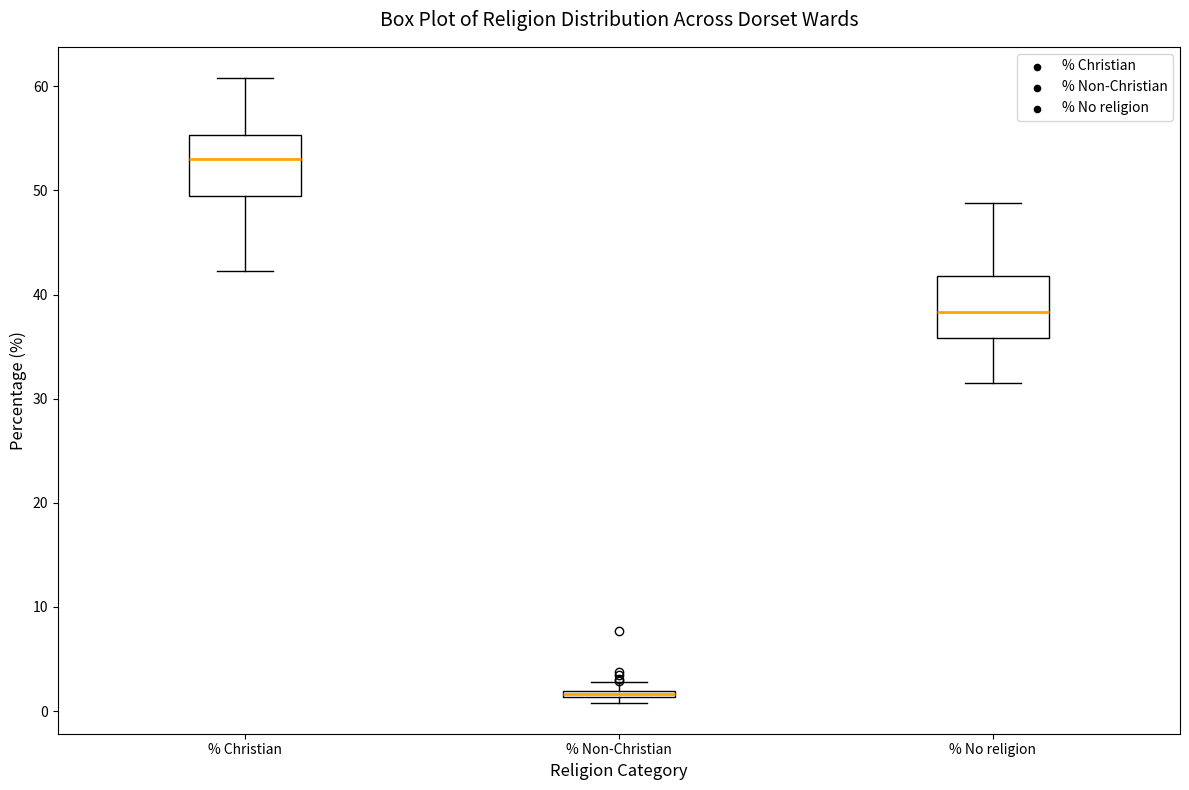

Where is the upper edge of the box for % Non-Christian on the y-axis? The values are not printed on the chart, so give them approximately, as read against the axis.

2